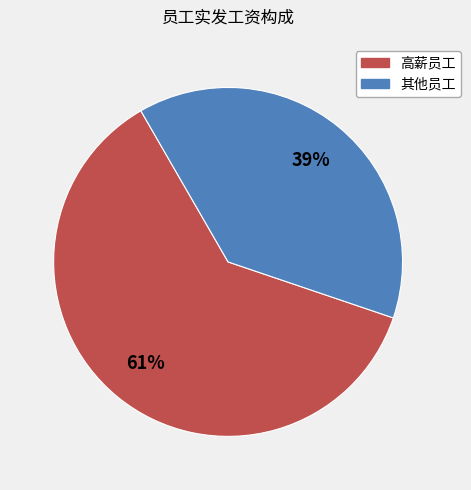

Is there a majority slice in this chart?

Yes